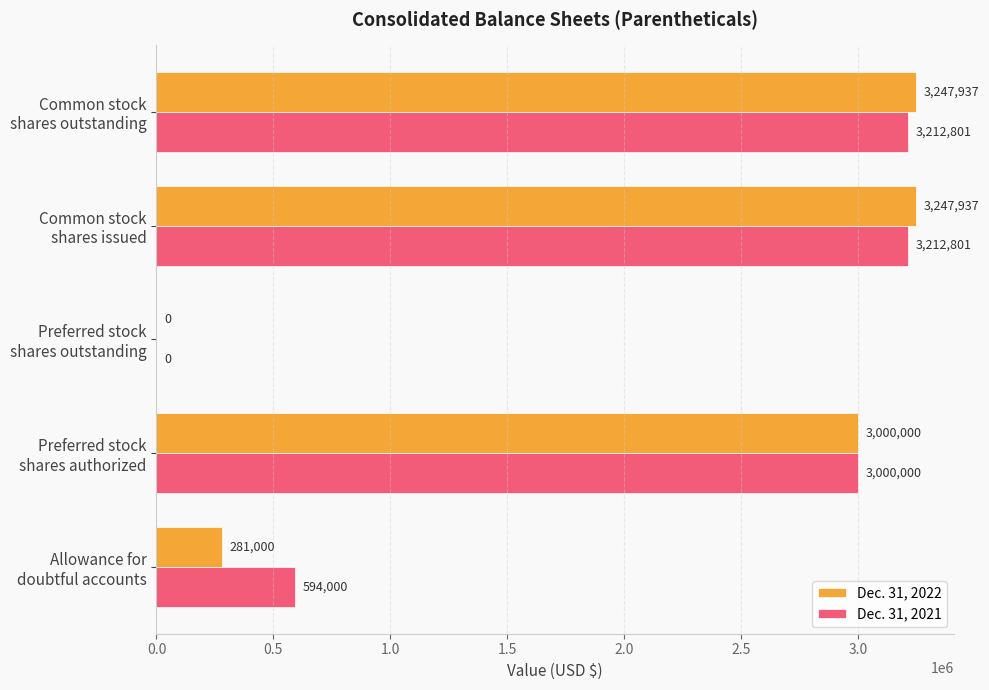

What is the maximum value shown in the chart?

3247937